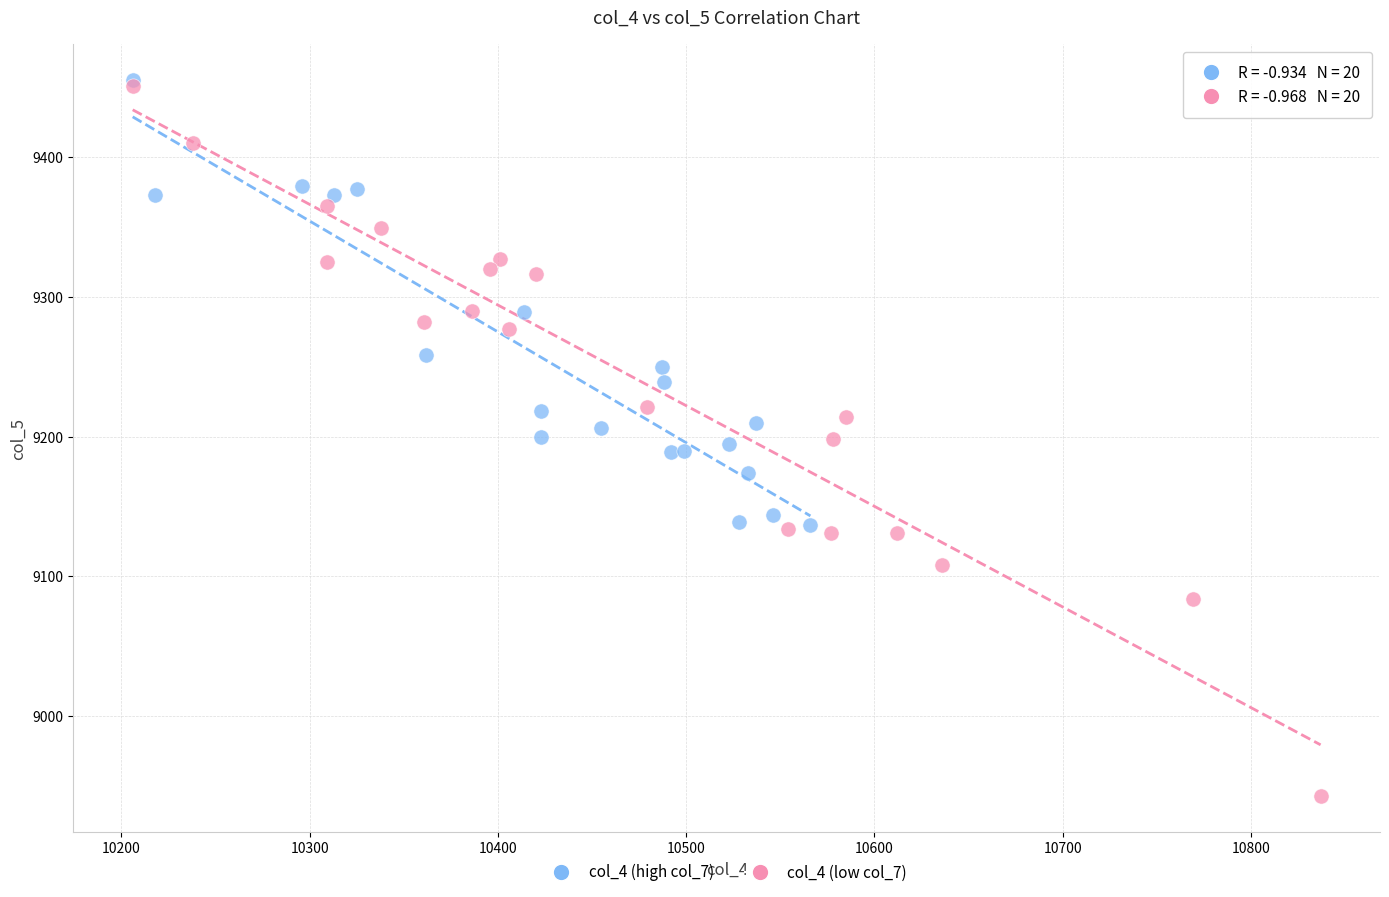

Which series reaches the minimum Y coordinate?

col_4 (low col_7)